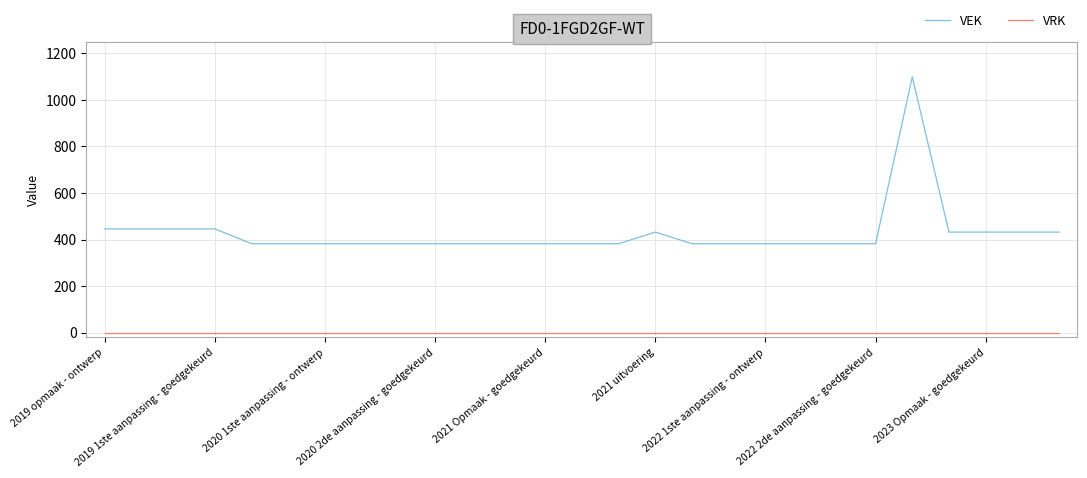

True or false: VEK and VRK intersect in this chart.

False